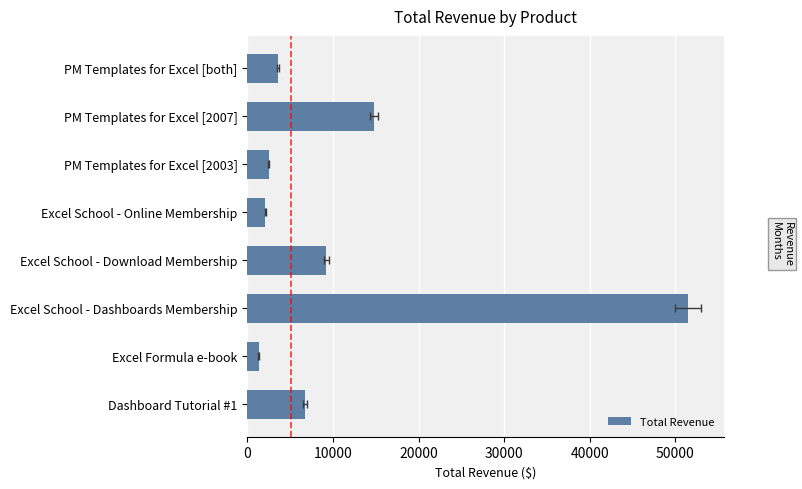

What is the greatest value displayed?

51471.6